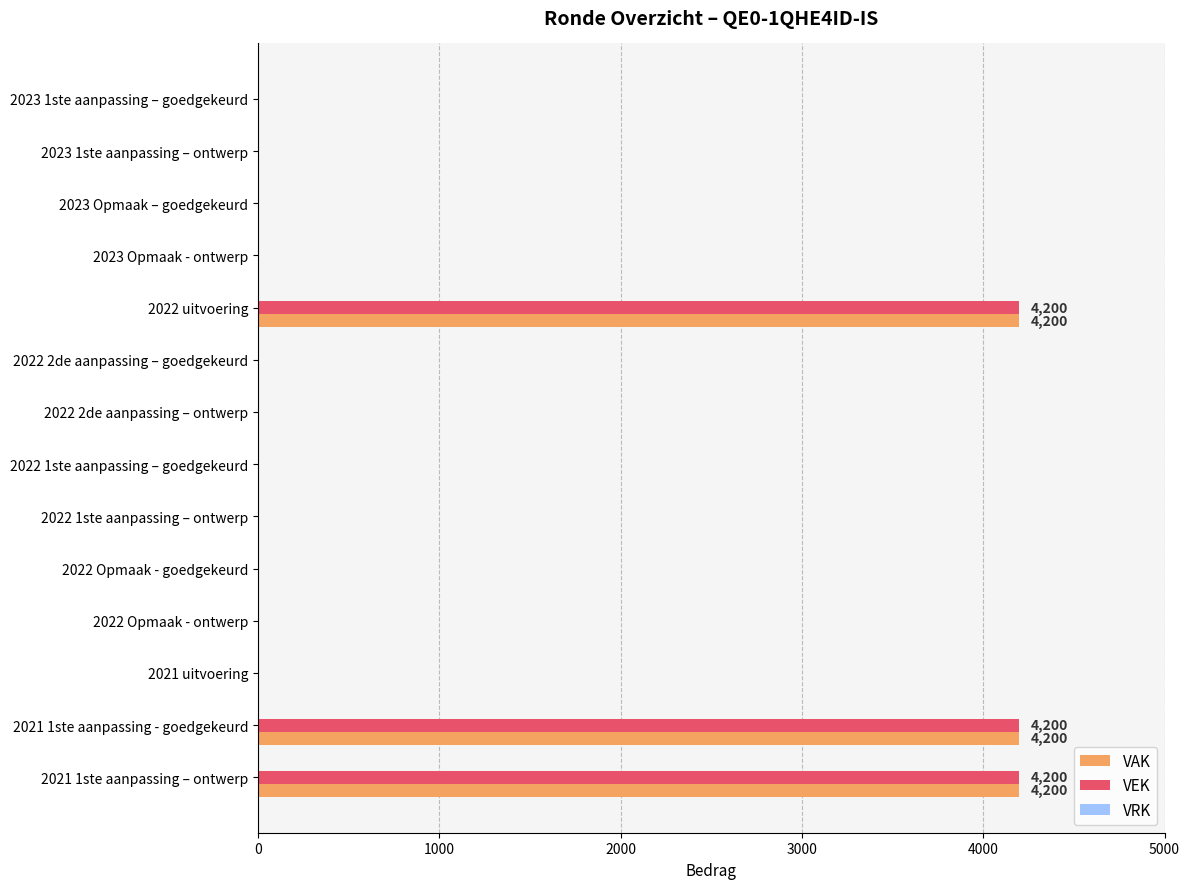

Is the value of VAK at 2021 1ste aanpassing – ontwerp greater than the value of VEK at 2023 1ste aanpassing – ontwerp?

Yes